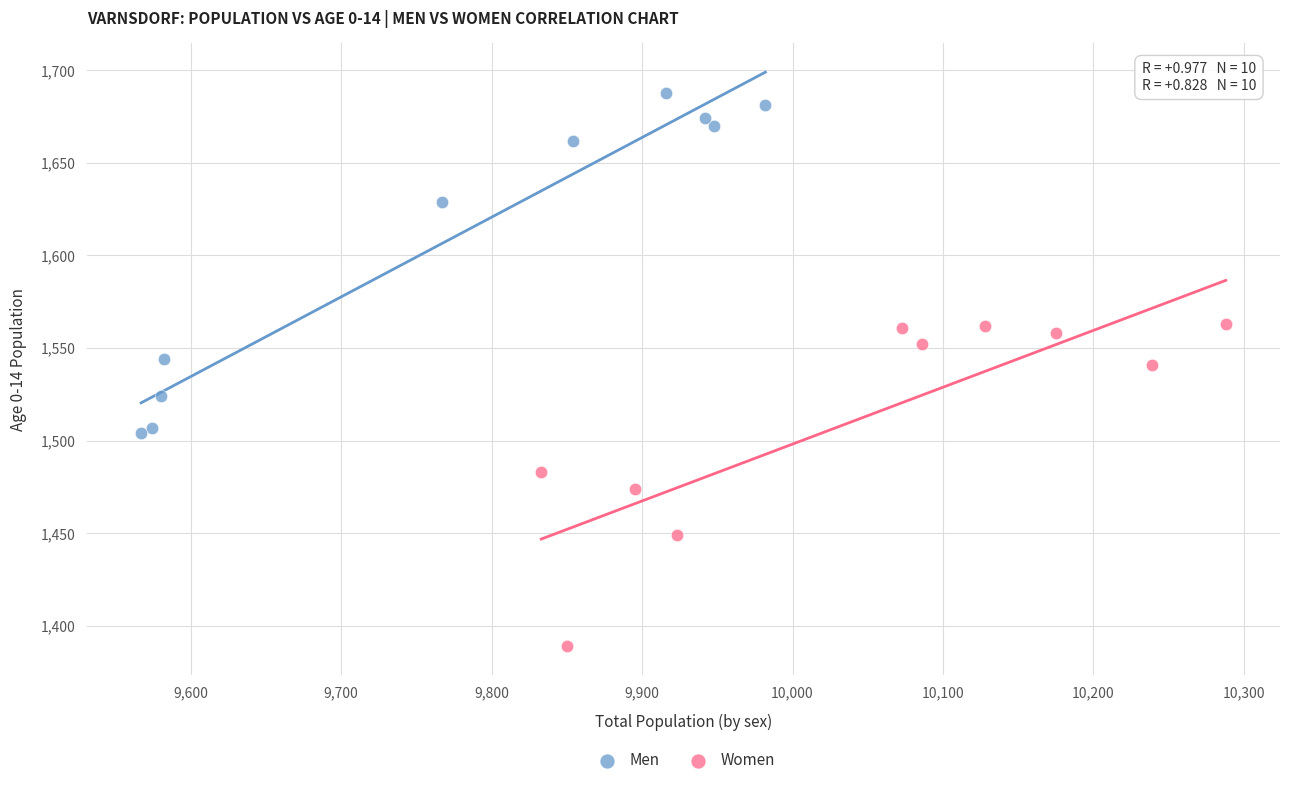

Which series reaches the minimum Y coordinate?

Women